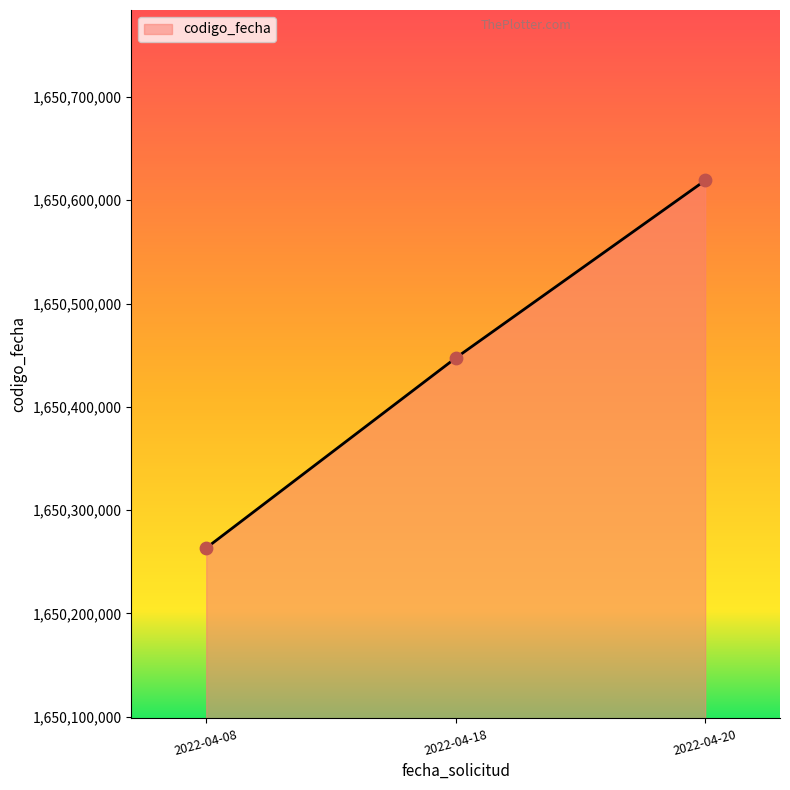

What is the ratio of the value at 2022-04-18 to the value at 2022-04-20?

1.0